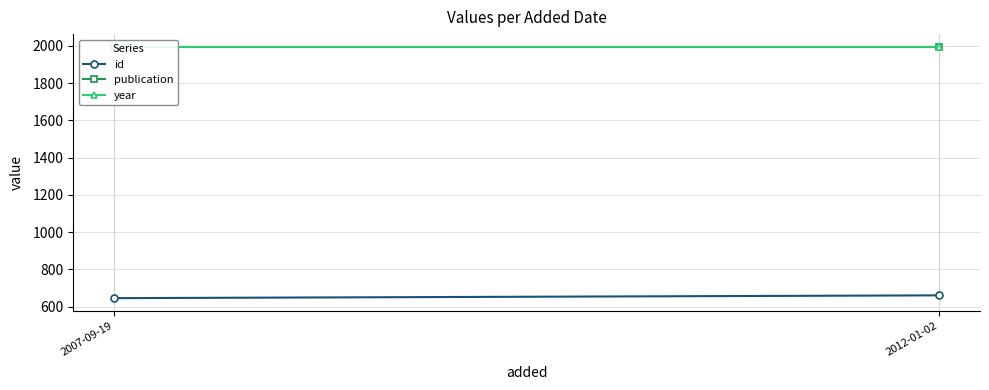

What is the greatest value displayed?

1995